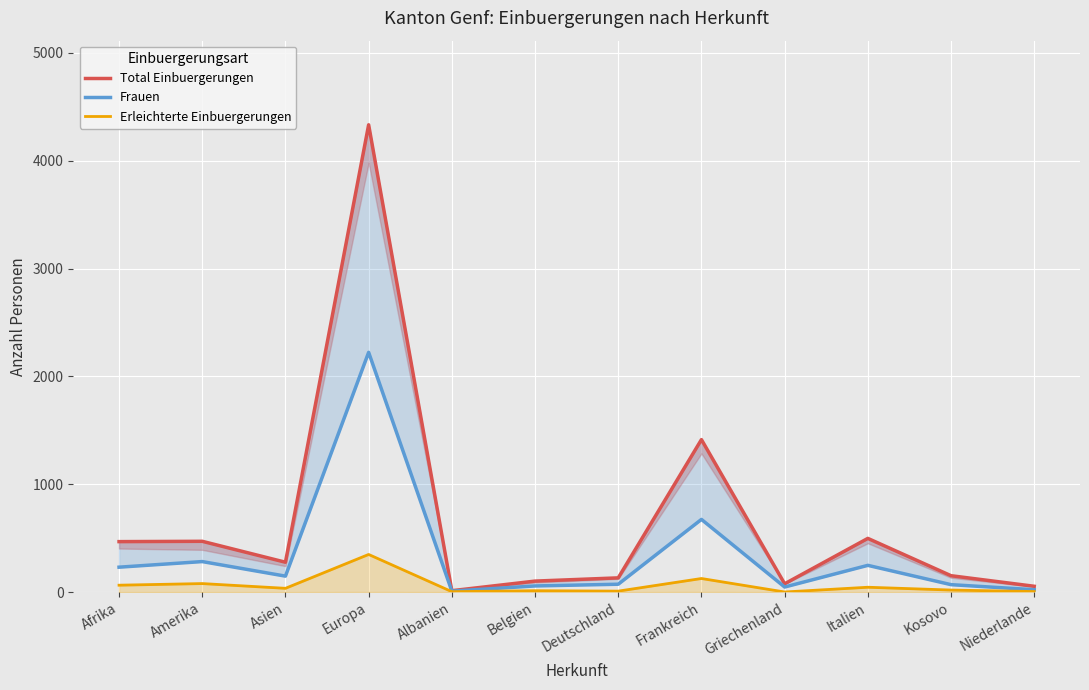

How many interior local peaks does the Total Einbuergerungen series have?

4